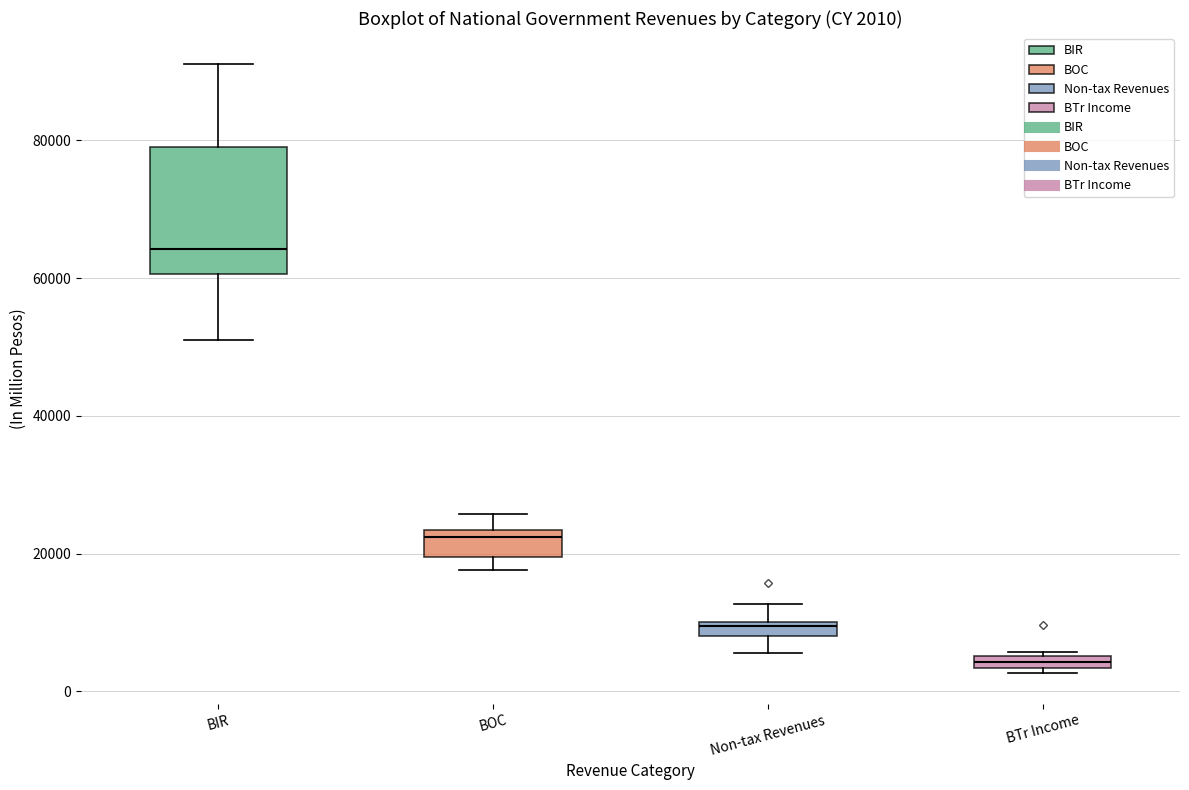

Comparing the boxes themselves (not the whiskers), which one is the tallest?

BIR